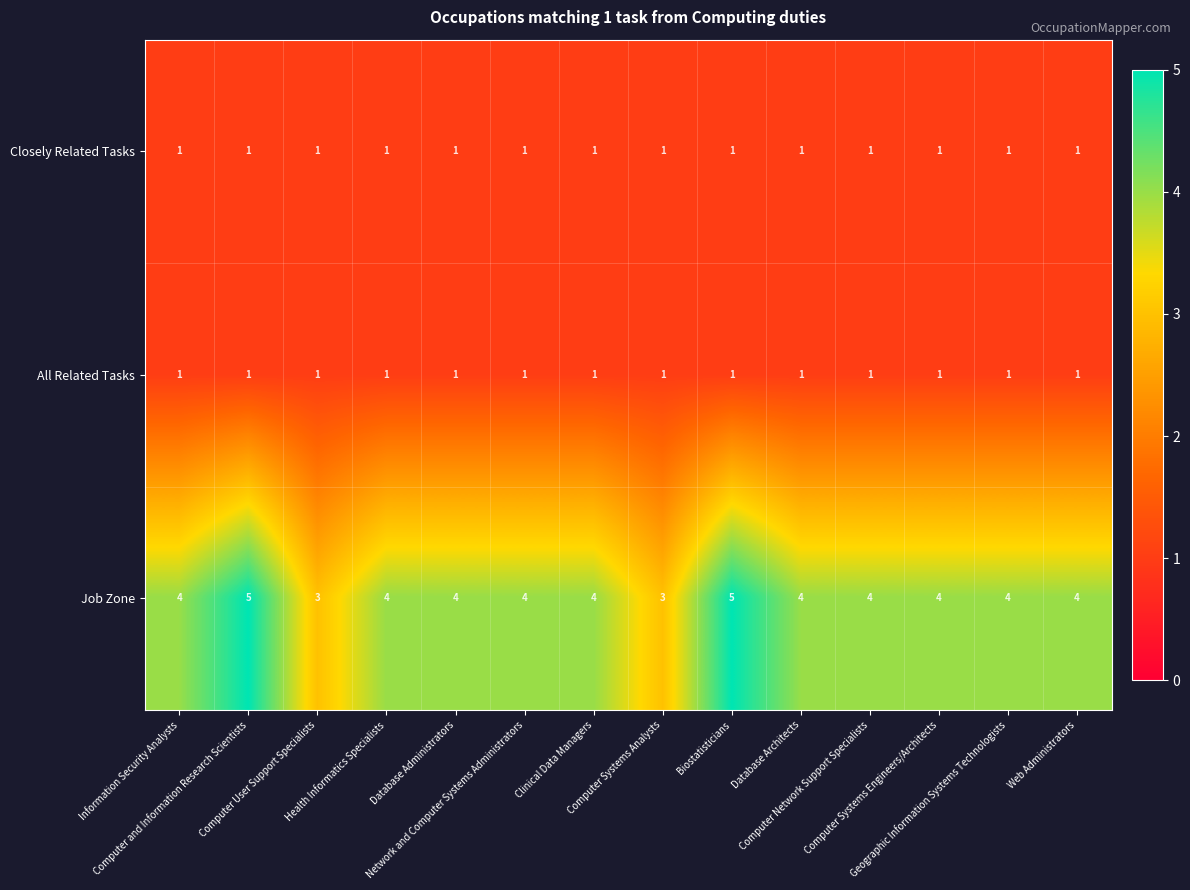

What is the sum of all Closely Related Tasks values?

14